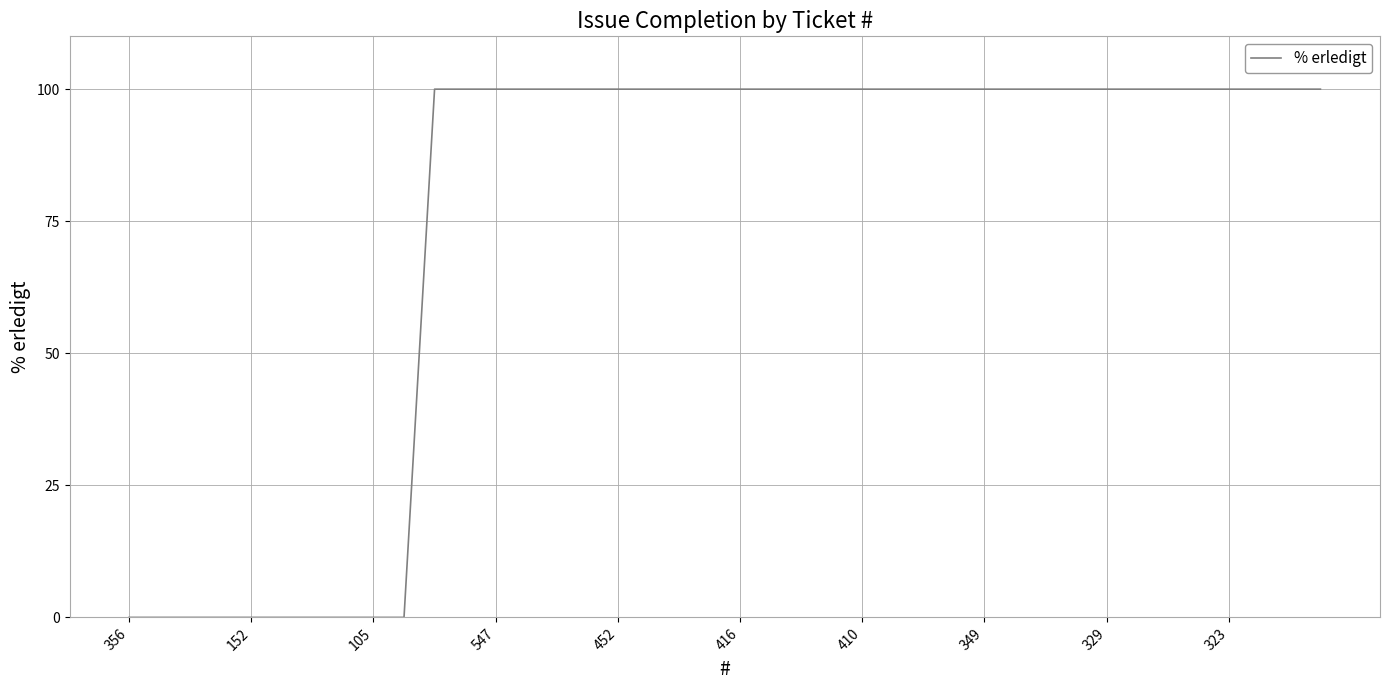

What is the difference between the maximum and minimum values?

100